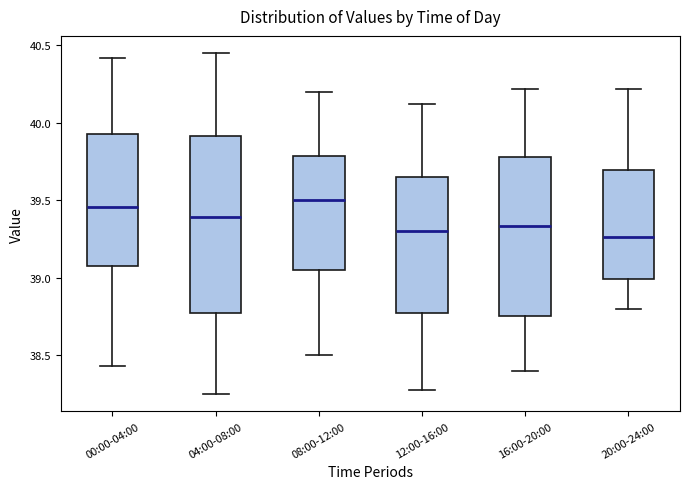

Reading left to right, read every box against the y-axis: the position of its median line, the range the box covers, and the ends of its whiskers. The values are not printed on the chart, so give them approximately, as read against the axis.

00:00-04:00: median 39.45, box 39.10 to 39.95, whiskers 38.45 to 40.40
04:00-08:00: median 39.40, box 38.80 to 39.90, whiskers 38.25 to 40.45
08:00-12:00: median 39.50, box 39.05 to 39.80, whiskers 38.50 to 40.20
12:00-16:00: median 39.30, box 38.80 to 39.65, whiskers 38.30 to 40.10
16:00-20:00: median 39.35, box 38.75 to 39.80, whiskers 38.40 to 40.20
20:00-24:00: median 39.25, box 39.00 to 39.70, whiskers 38.80 to 40.20